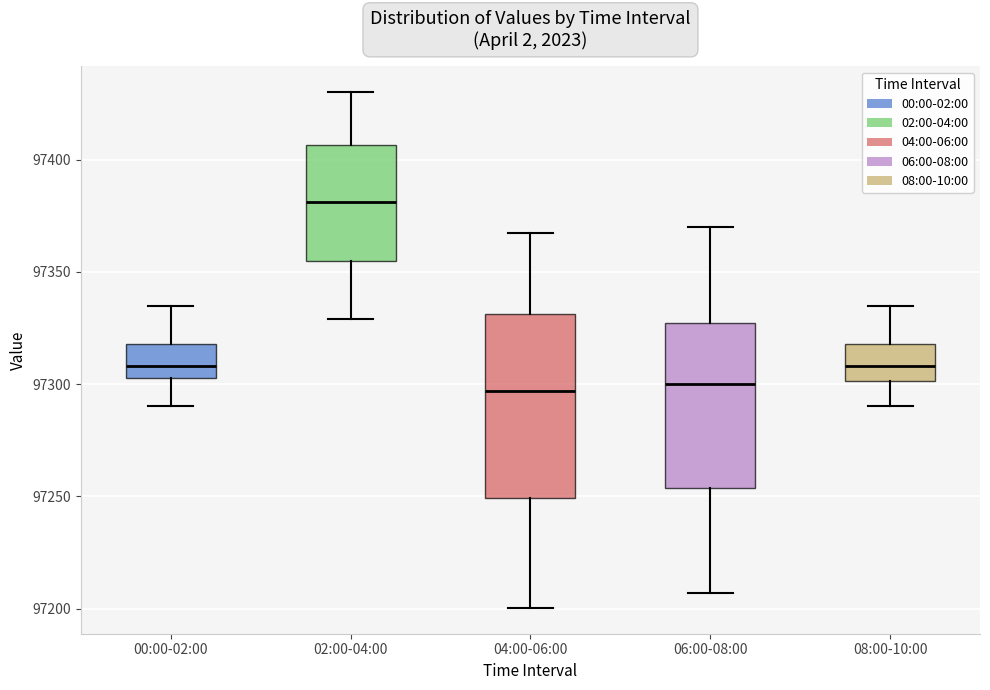

Where does the median line of the box for 00:00-02:00 sit on the y-axis? The values are not printed on the chart, so give them approximately, as read against the axis.

97310